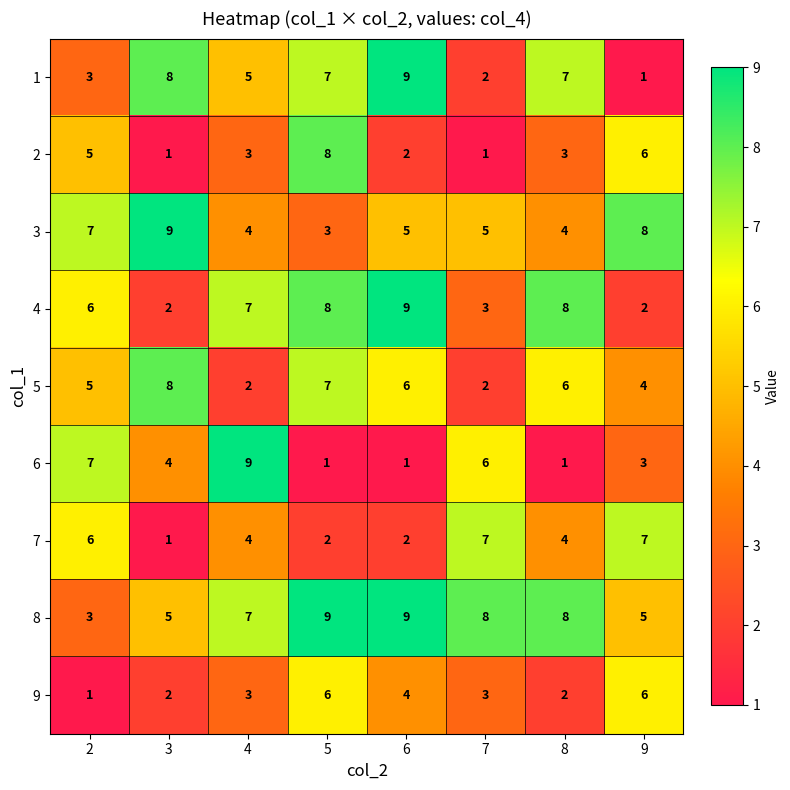

What is the minimum value for 8?

3